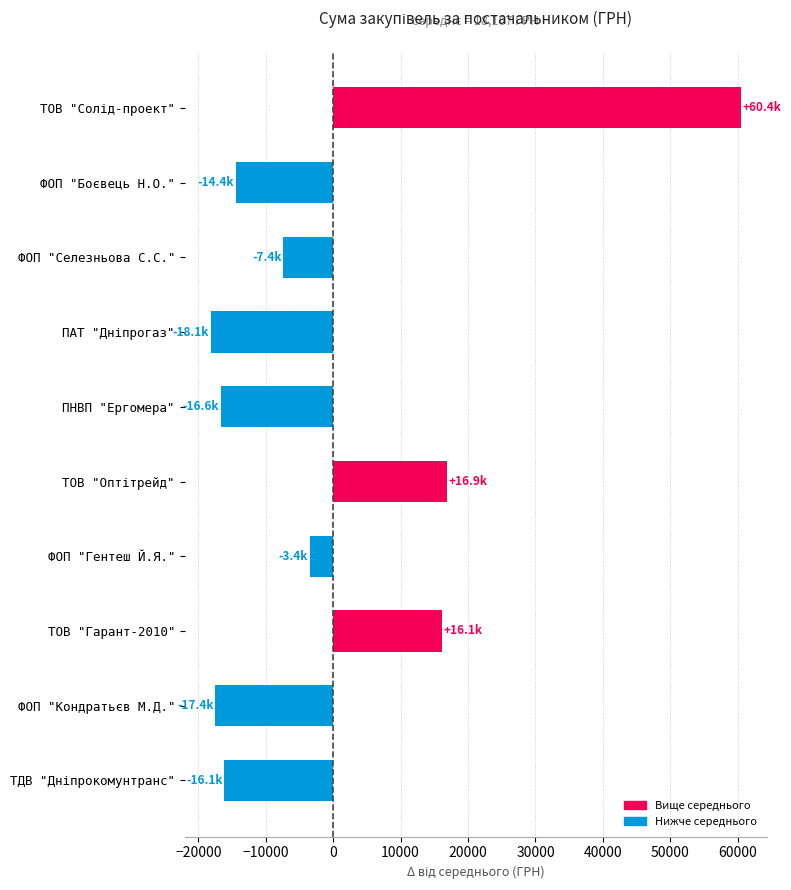

What is the label of the 3rd bar from the top?

ФОП "Селезньова С.С."